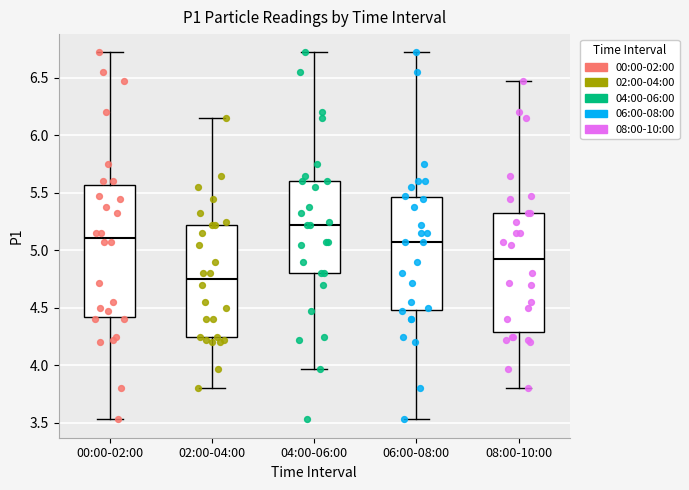

Which box's median line is the highest?

04:00-06:00